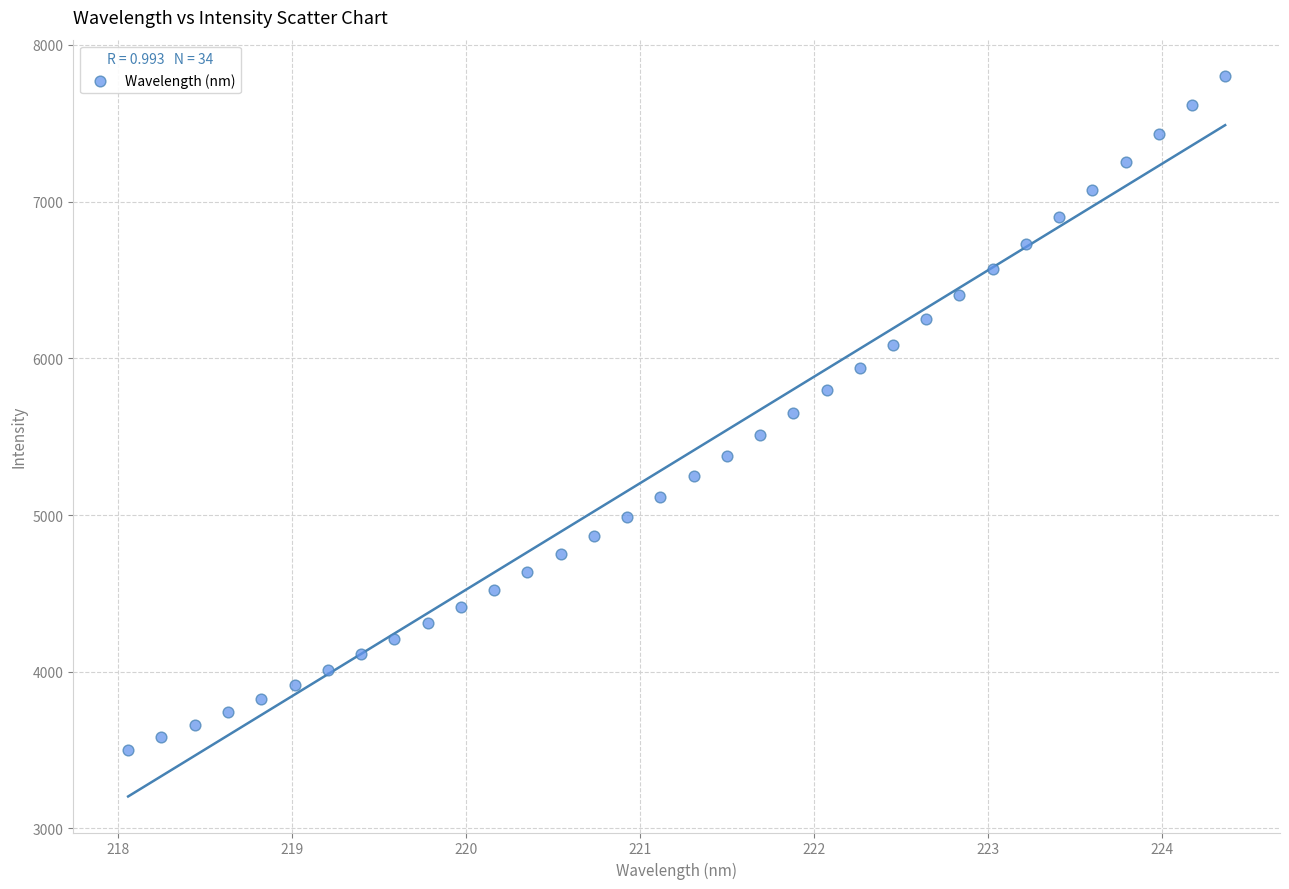

What is the range of Y values (max minus min)?

4301.6